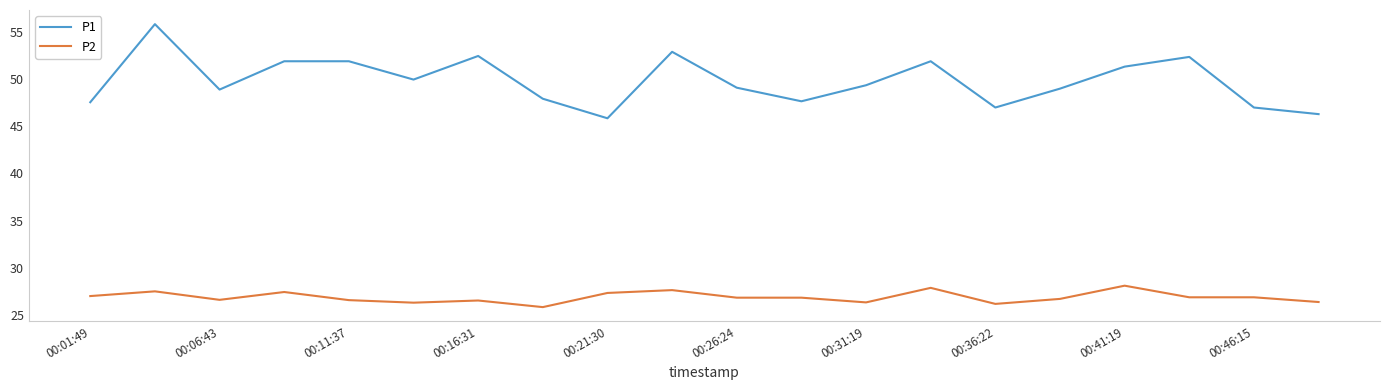

List the series in order of their peak value, highest first.

P1, P2